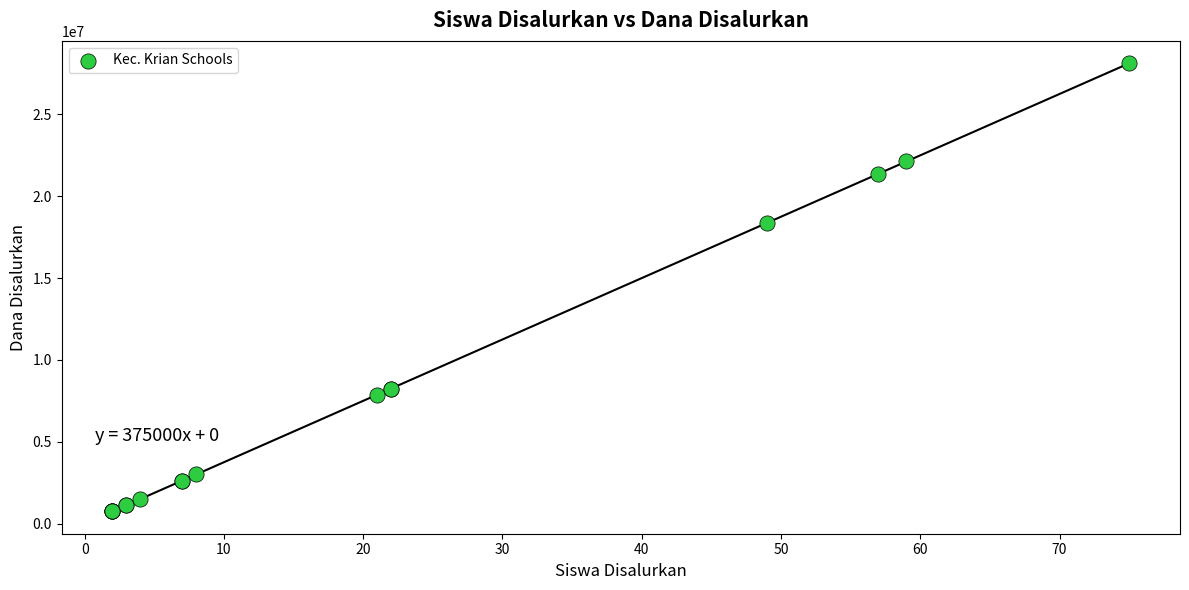

What Y value in the scatter plot is closest to 14437500?

18375000